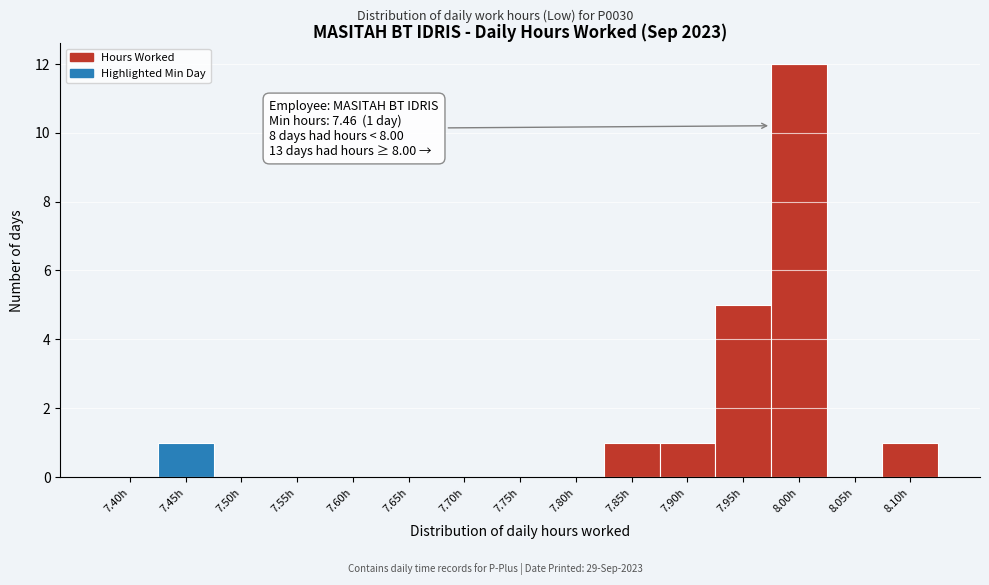

Reading left to right, extract all data points from this chart.

7.40h=0	7.45h=1	7.50h=0	7.55h=0	7.60h=0	7.65h=0	7.70h=0	7.75h=0	7.80h=0	7.85h=1	7.90h=1	7.95h=5	8.00h=12	8.05h=0	8.10h=1